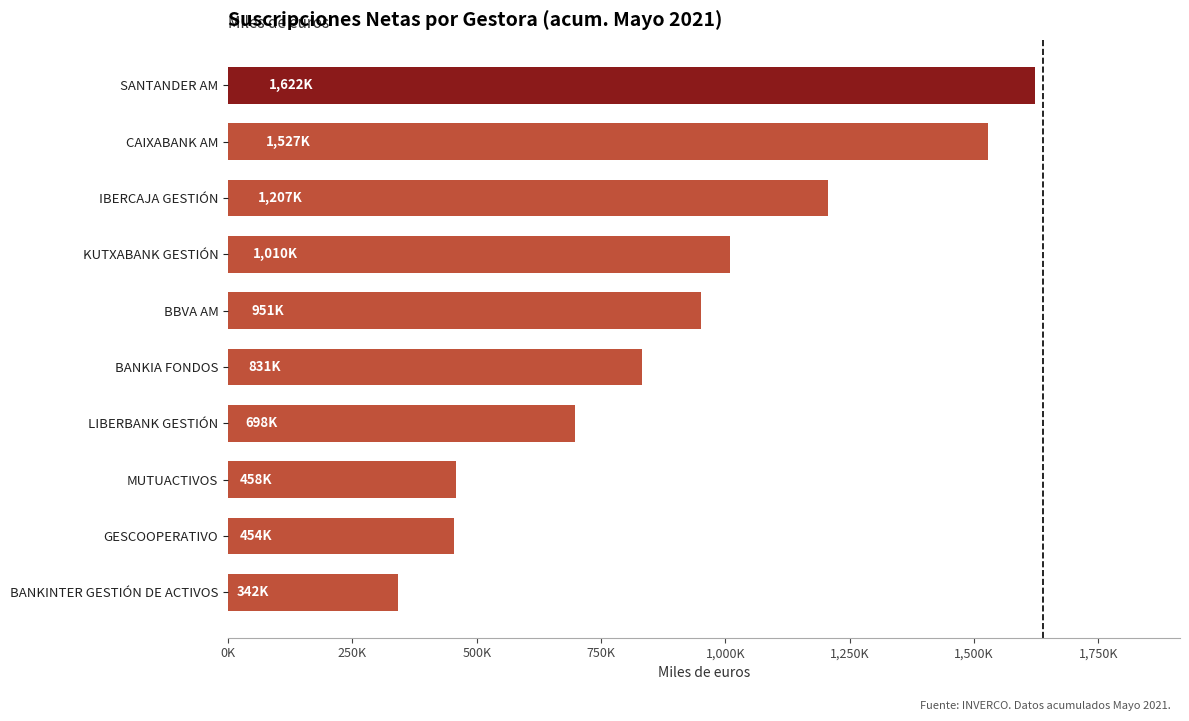

What is the smallest value displayed?

342070